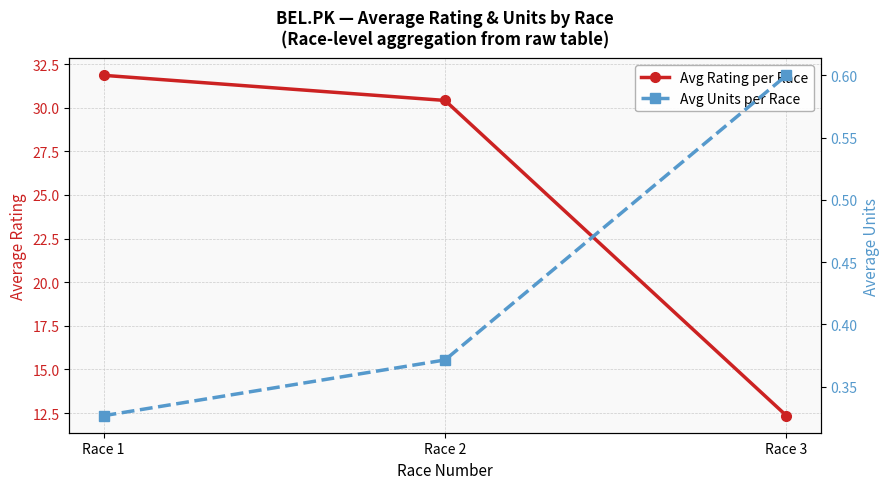

How many values in the Avg Rating per Race series are below 30?

1